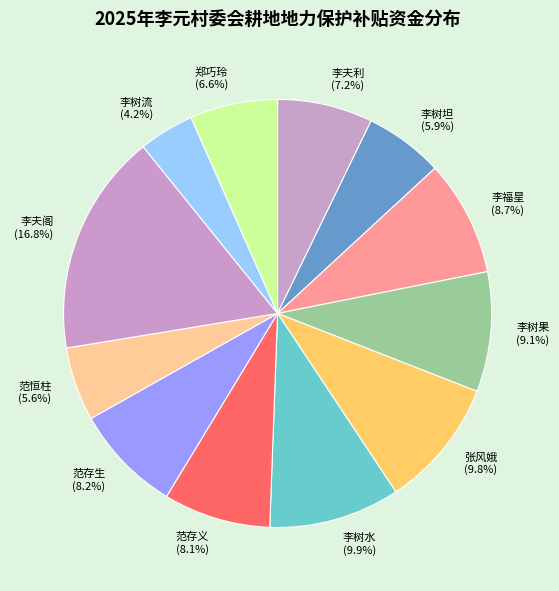

Which category has the smallest portion of the pie?

李树流